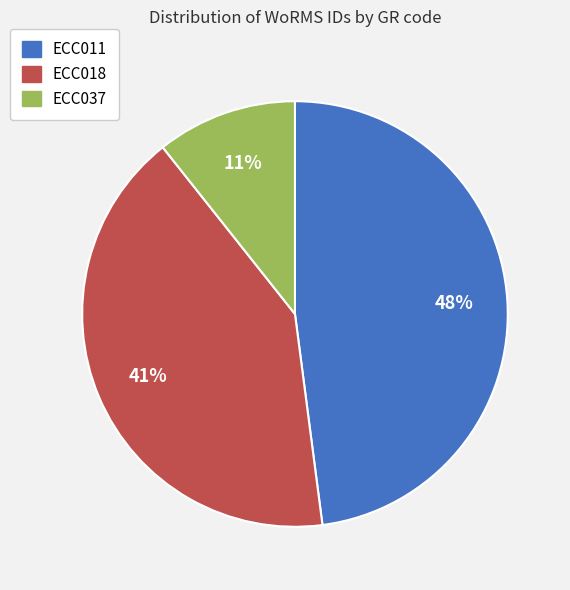

Do ECC011 and ECC037 together represent more than half of the pie?

Yes